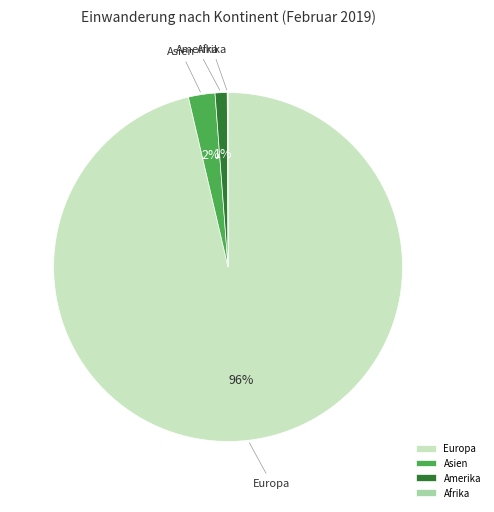

Which slice is the largest?

Europa